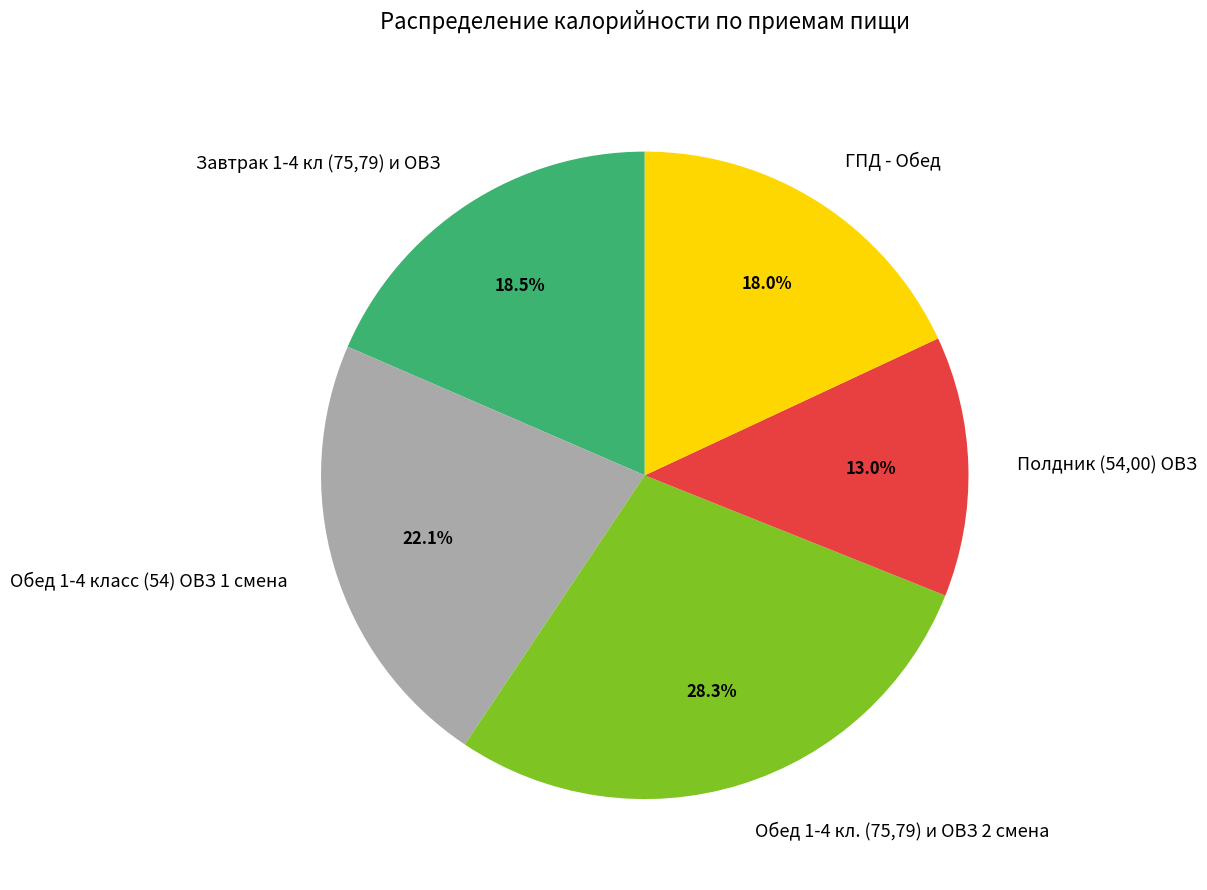

What percentage is the Обед 1-4 кл. (75,79) и ОВЗ 2 смена slice, to the nearest percent?

28%